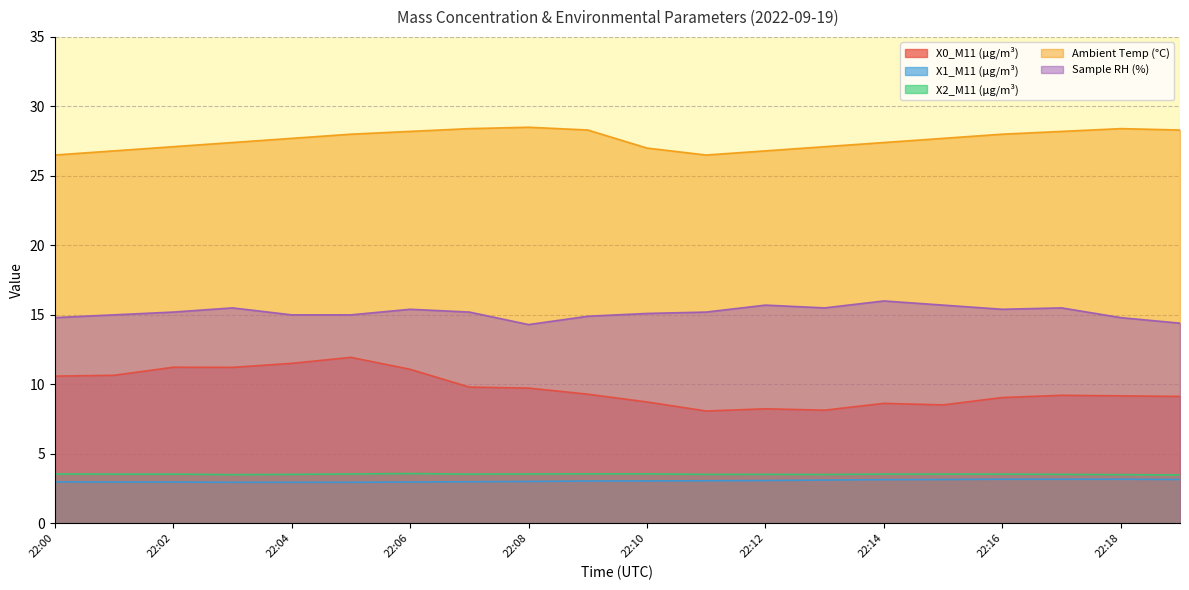

What is the sum of all Ambient Temp (°C) values?

552.3